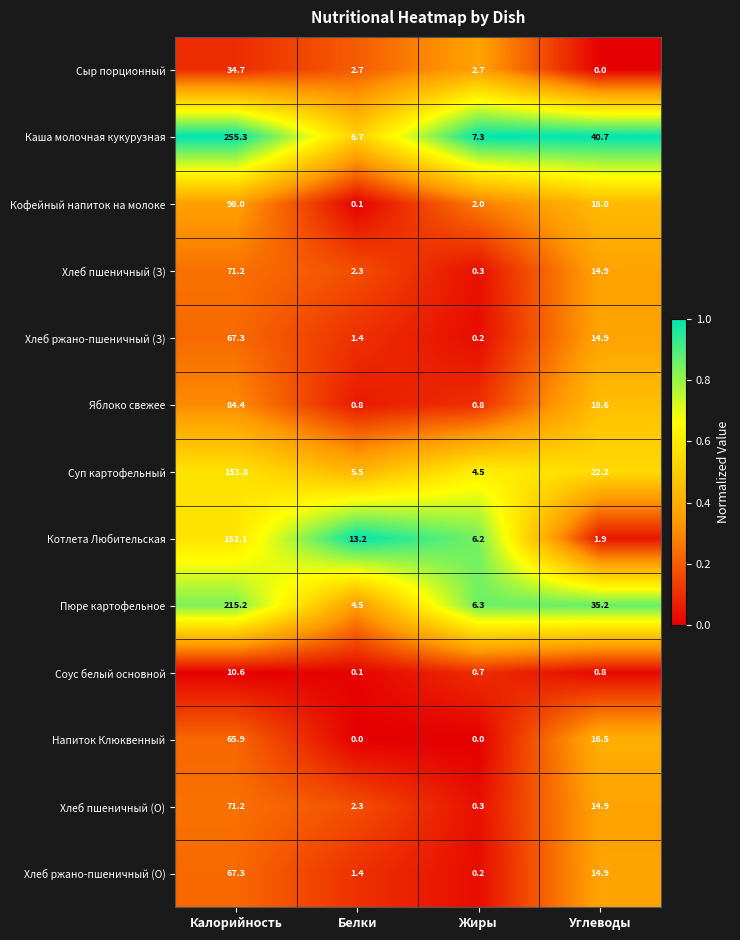

Which series has the largest range (max minus min)?

Каша молочная кукурузная